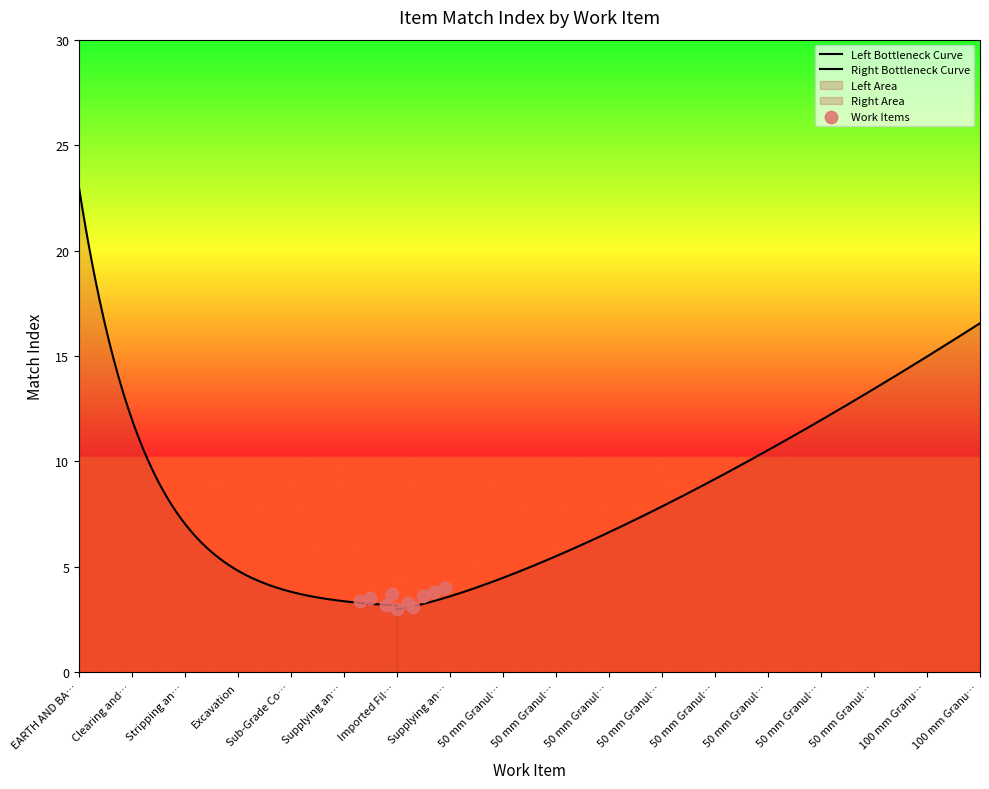

Approximately how many times larger is the value at 50 mm Granular C Limestone compared to EARTH AND BASE WORKS?

5.3